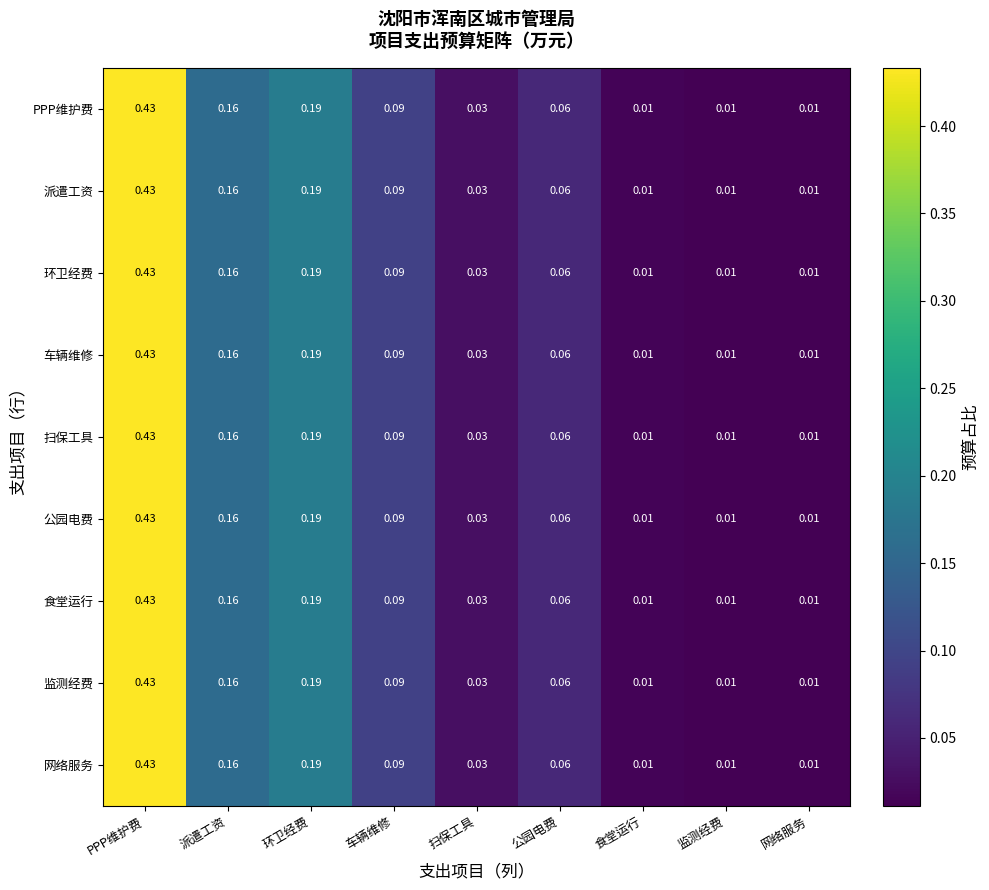

At which category is the sum across all series the highest?

PPP维护费